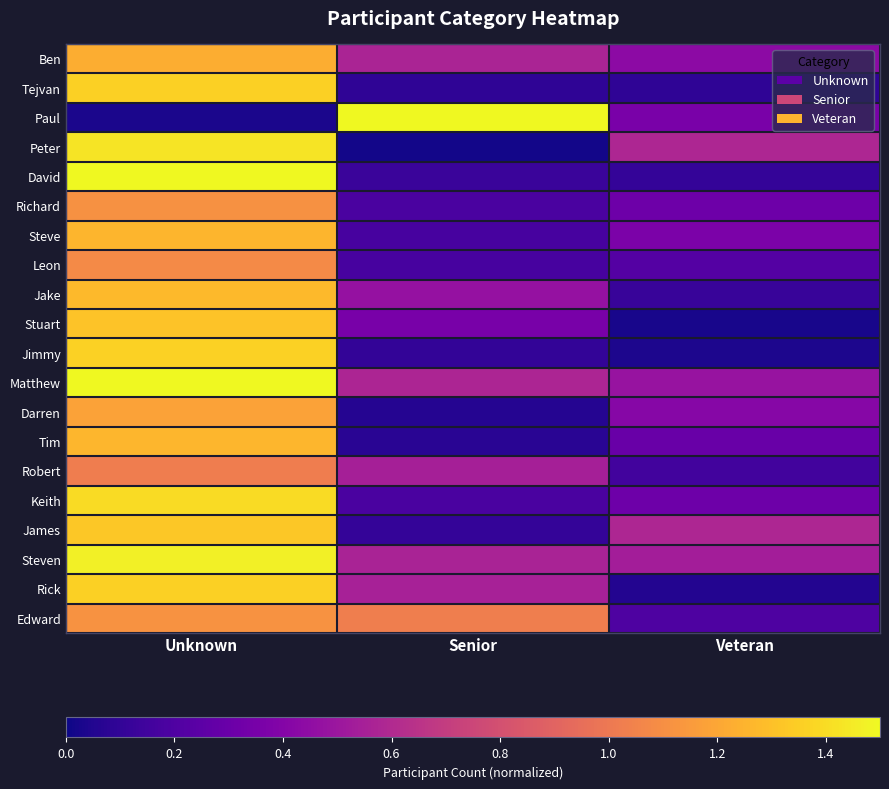

What is the total value across all series at Unknown?

24.6